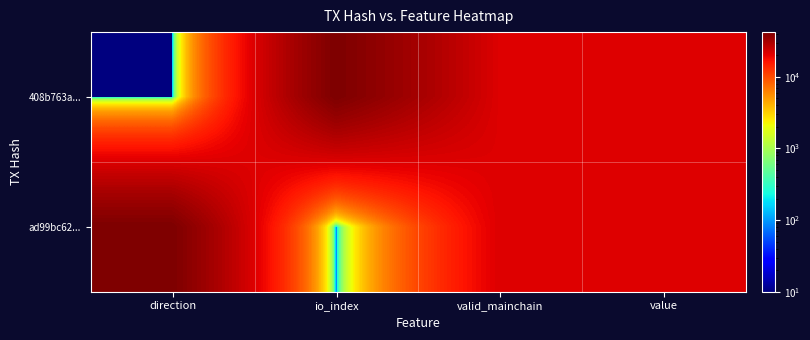

How many distinct data groups are displayed?

2